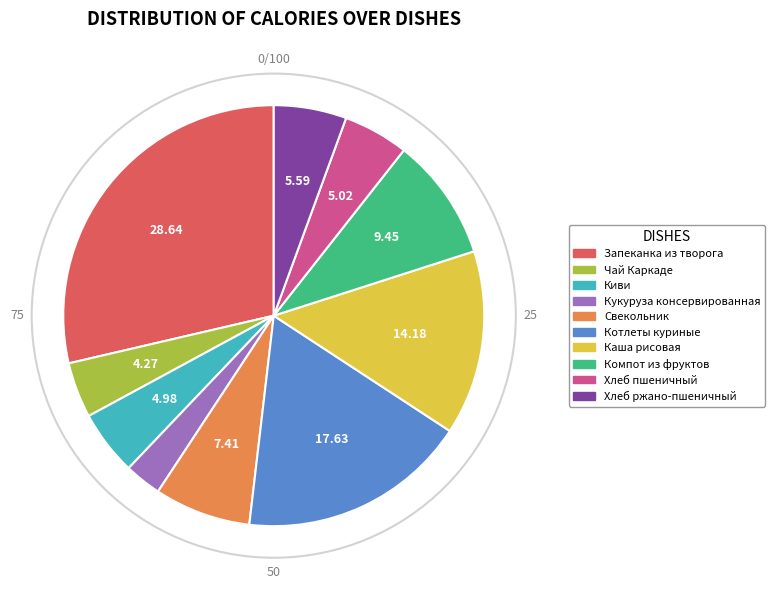

Combined, do Свекольник and Компот из фруктов account for over 50%?

No